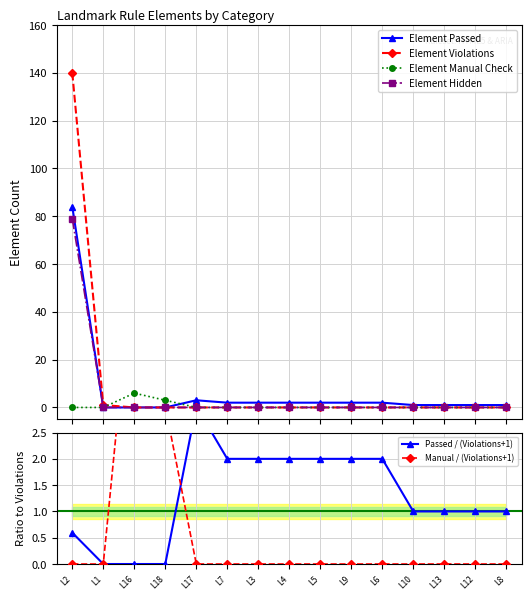

Rank the categories by Manual / (Violations+1) value from highest to lowest.

L16, L18, L2, L1, L17, L7, L3, L4, L5, L9, L6, L10, L13, L12, L8